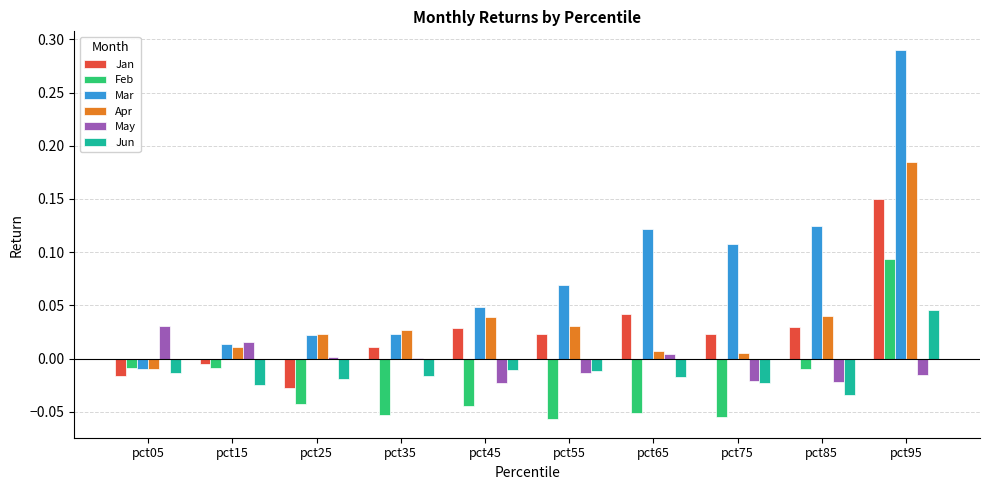

Which series has the largest total across all categories?

Mar